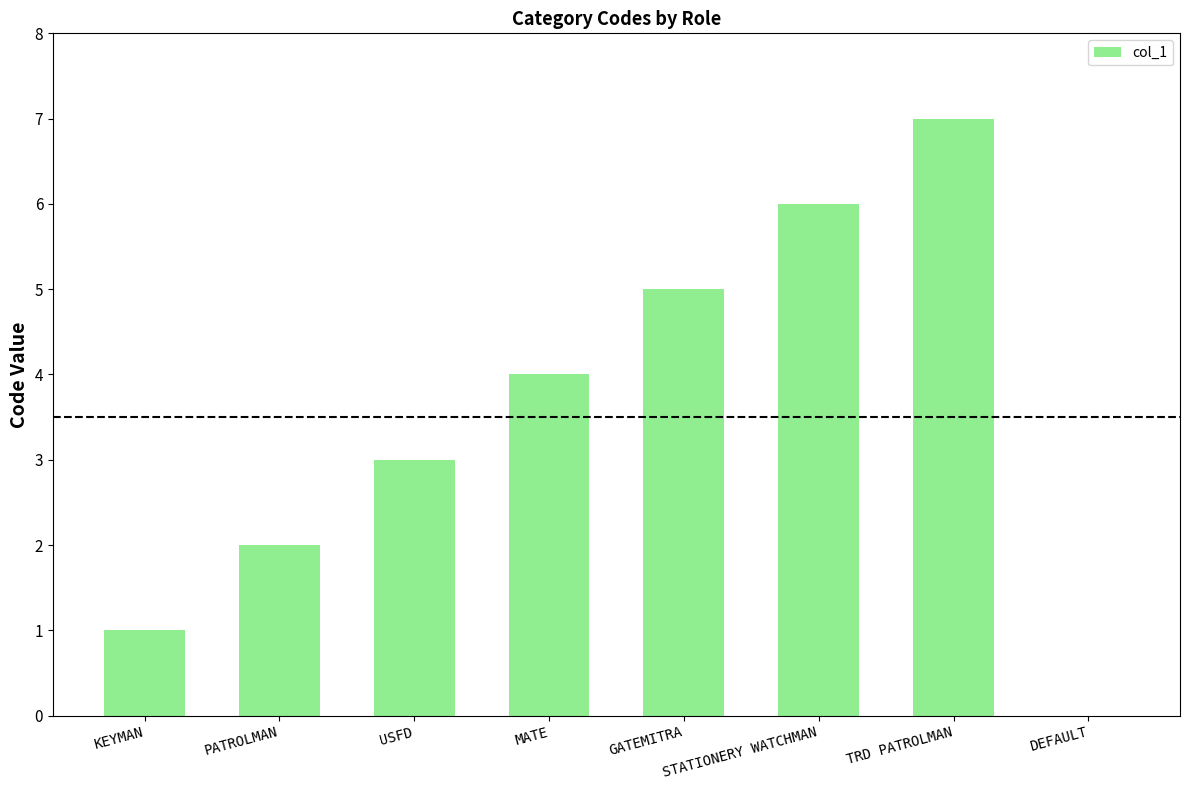

What value does the data have at TRD PATROLMAN?

7